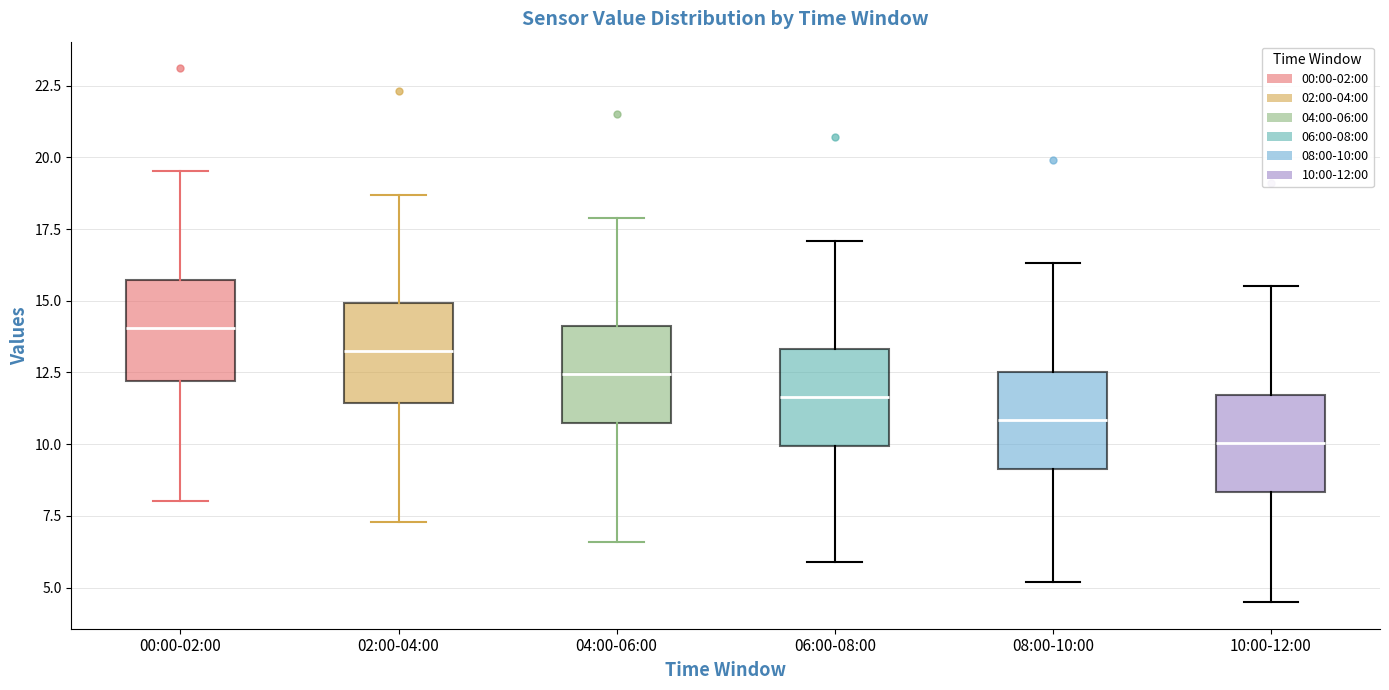

Reading left to right, read every box against the y-axis: the position of its median line, the range the box covers, and the ends of its whiskers. The values are not printed on the chart, so give them approximately, as read against the axis.

00:00-02:00: median 14.0, box 12.0 to 15.5, whiskers 8.0 to 19.5
02:00-04:00: median 13.5, box 11.5 to 15.0, whiskers 7.5 to 18.5
04:00-06:00: median 12.5, box 10.5 to 14.0, whiskers 6.5 to 18.0
06:00-08:00: median 11.5, box 10.0 to 13.5, whiskers 6.0 to 17.0
08:00-10:00: median 11.0, box 9.0 to 12.5, whiskers 5.0 to 16.5
10:00-12:00: median 10.0, box 8.5 to 11.5, whiskers 4.5 to 15.5